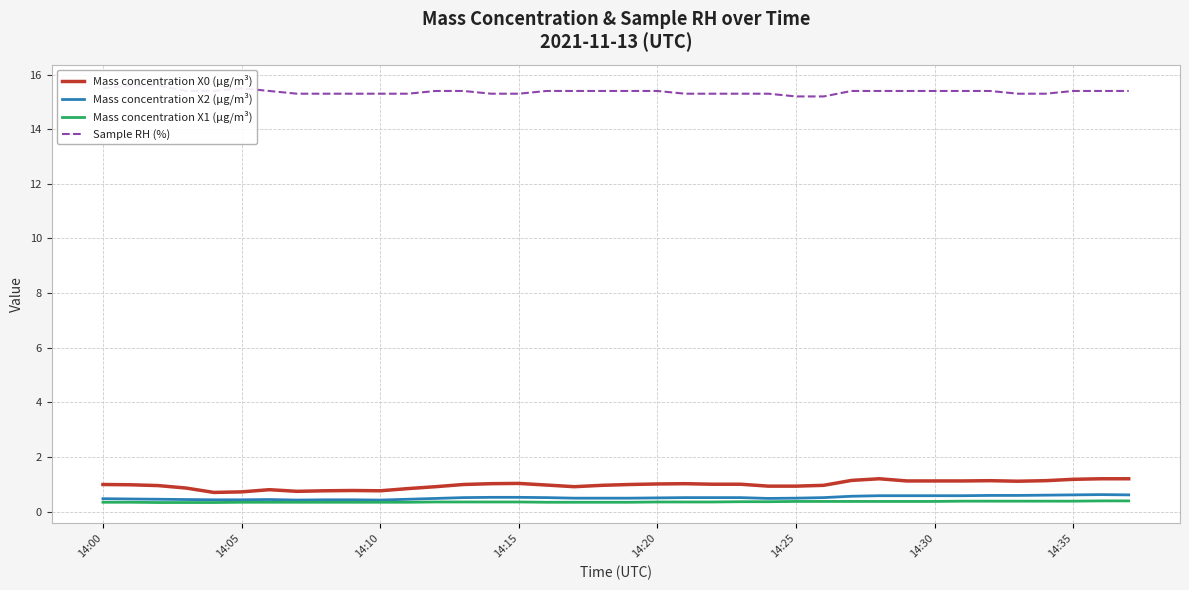

What are all the series names shown in the legend?

Mass concentration X0 (μg/m³), Mass concentration X2 (μg/m³), Mass concentration X1 (μg/m³), Sample RH (%)